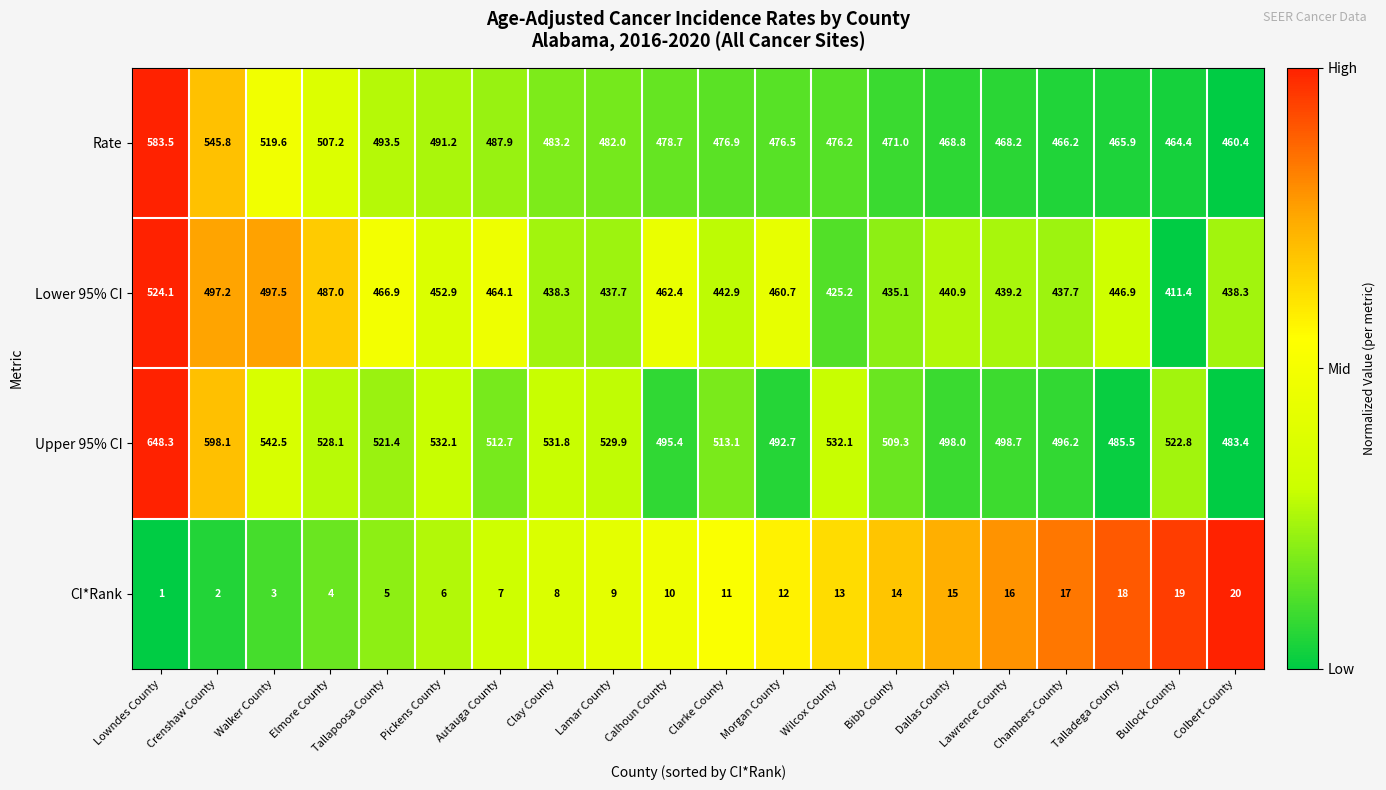

Count the number of data series in this chart.

4